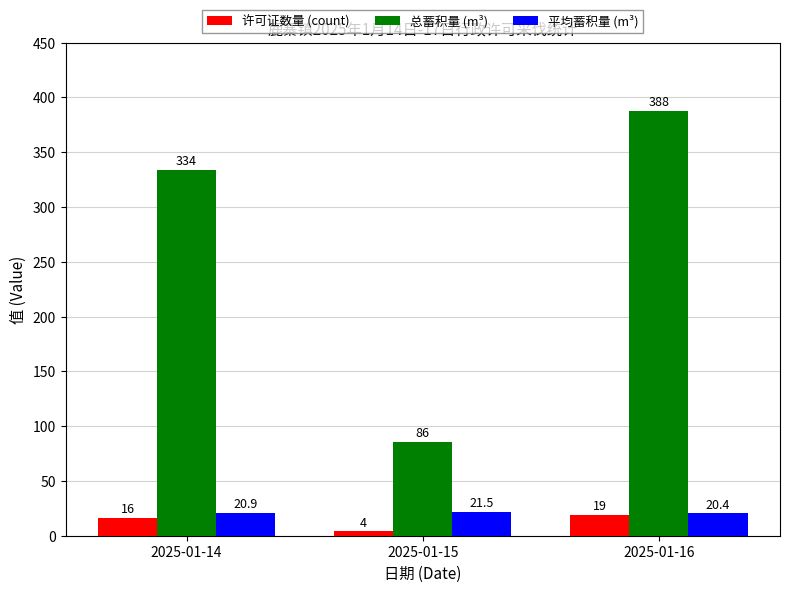

What is the total value across all series at 2025-01-14?

370.9